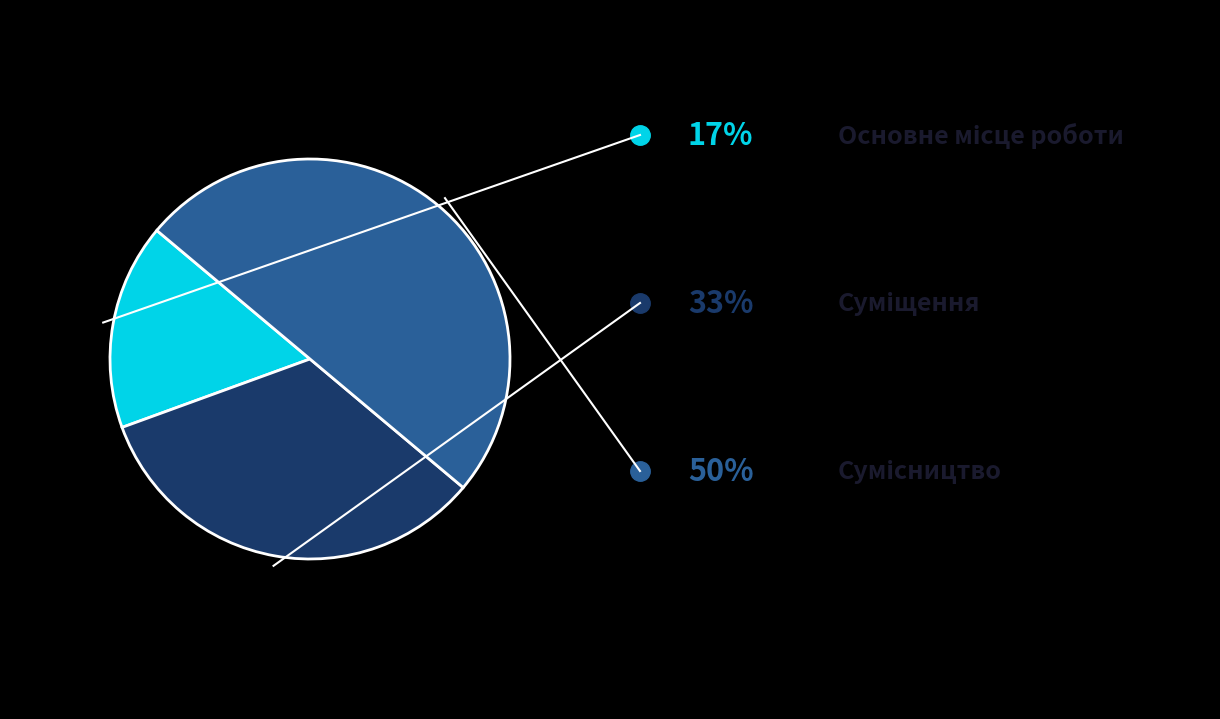

Which category has the biggest portion of the pie?

Сумісництво